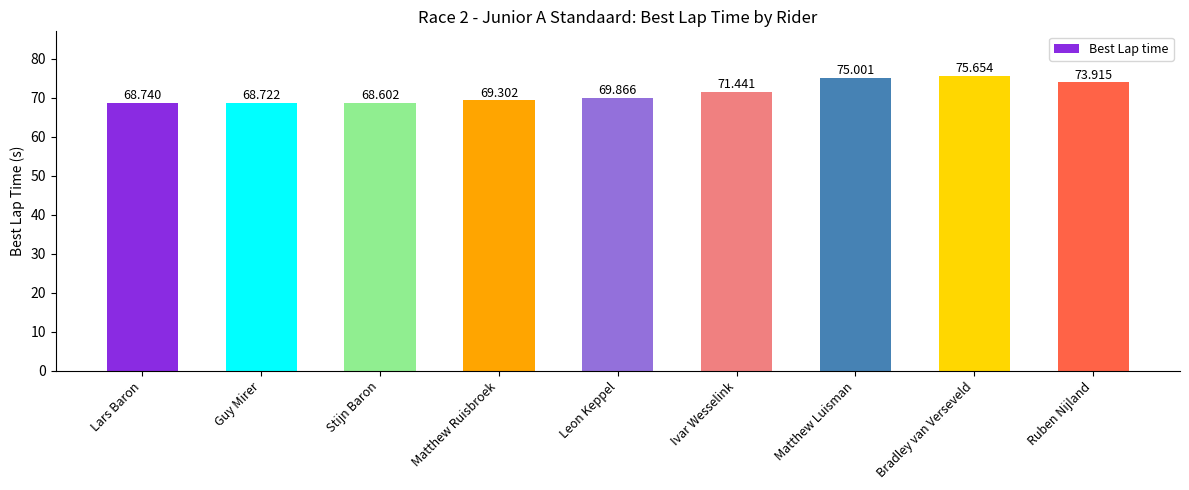

Which category has the lowest value across all series?

Stijn Baron